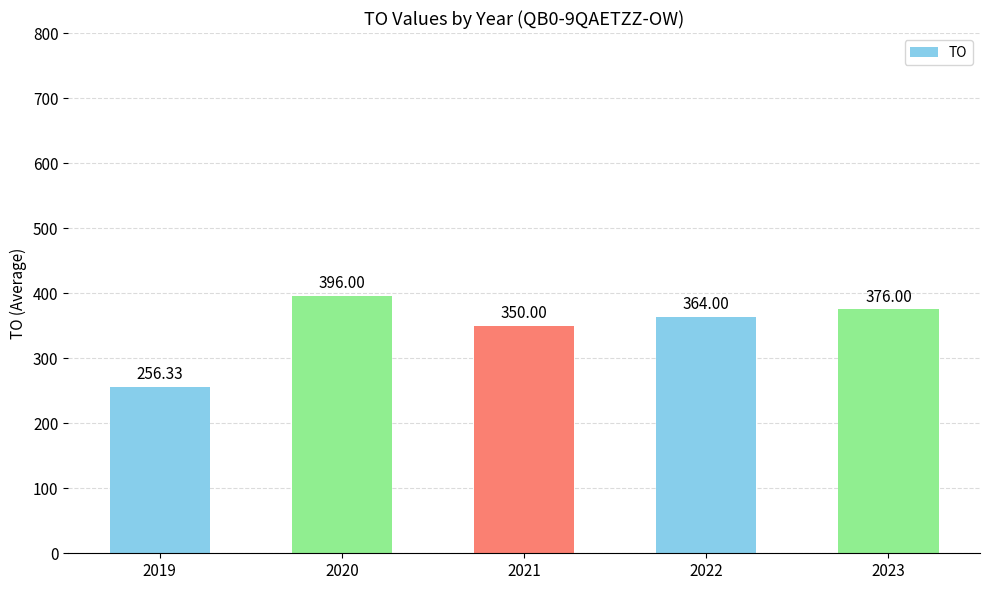

What is the difference between the maximum and minimum values?

139.7